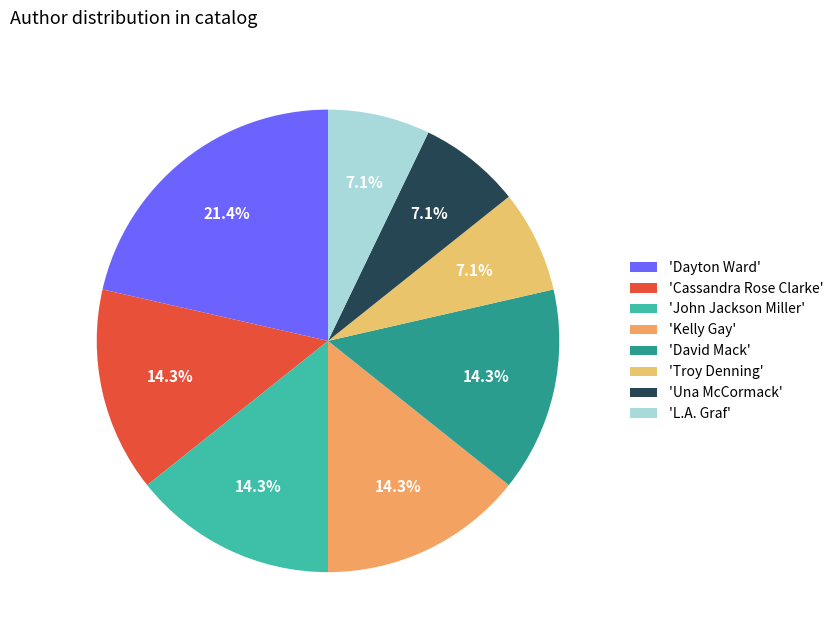

Count the number of slices in the pie.

8